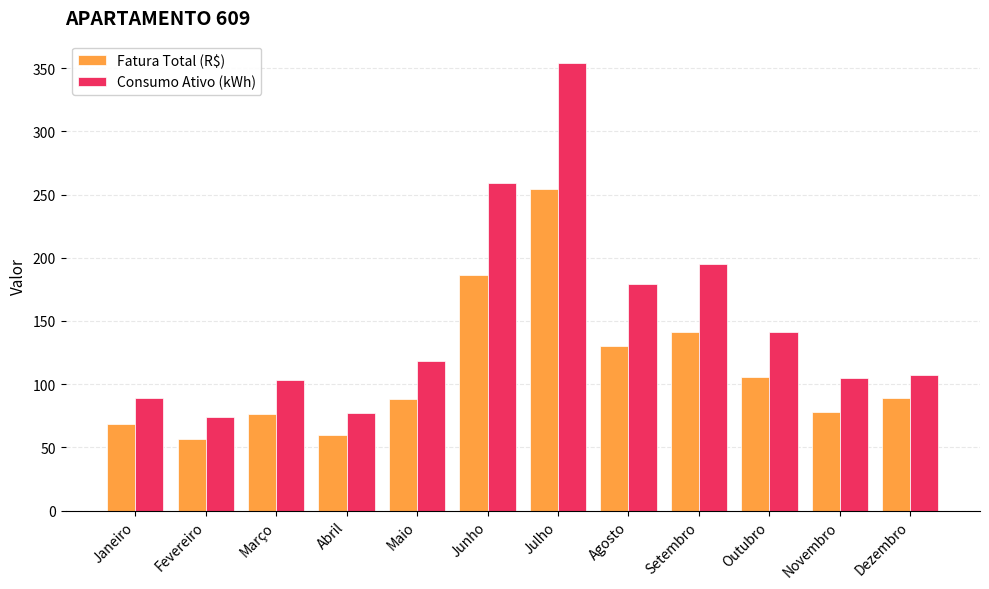

What is the label of the 10th bar from the left?

Outubro